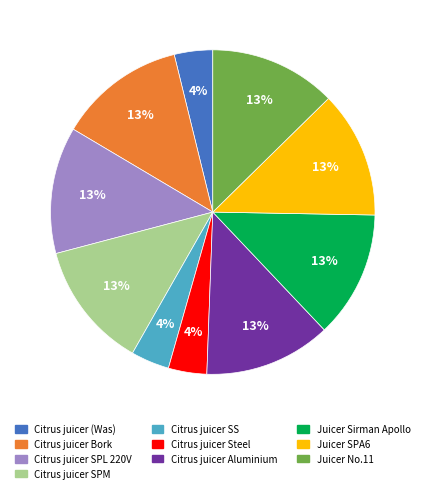

Does any single category account for the majority?

No